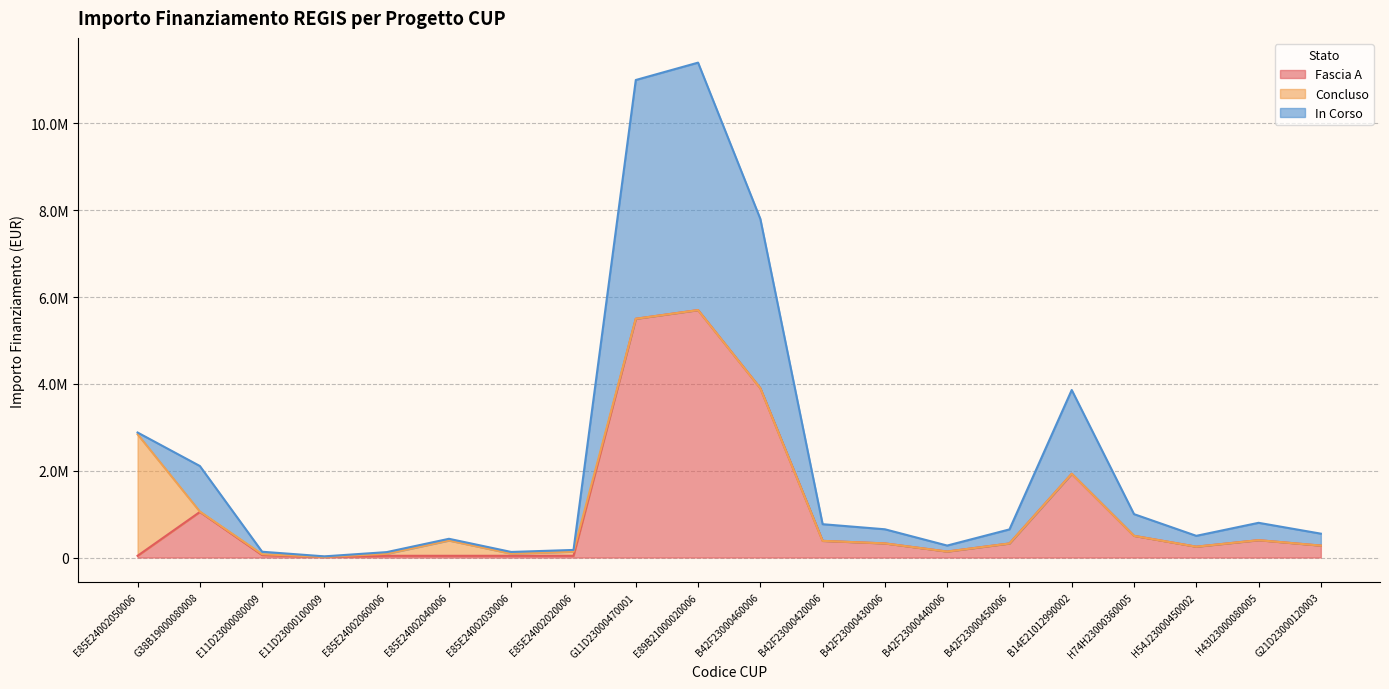

What is the value of the Fascia A point at the 2nd from the left?

1049625.0